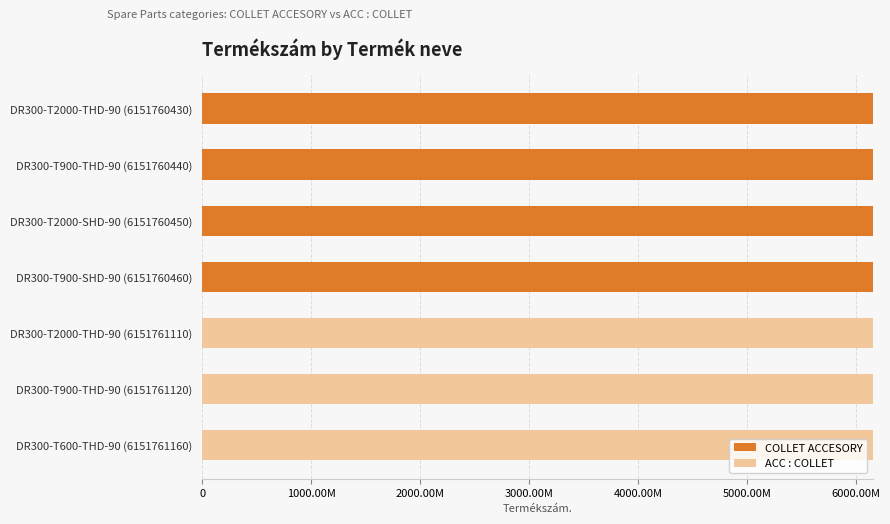

Rank the series by their maximum value, from highest to lowest.

ACC : COLLET, COLLET ACCESORY